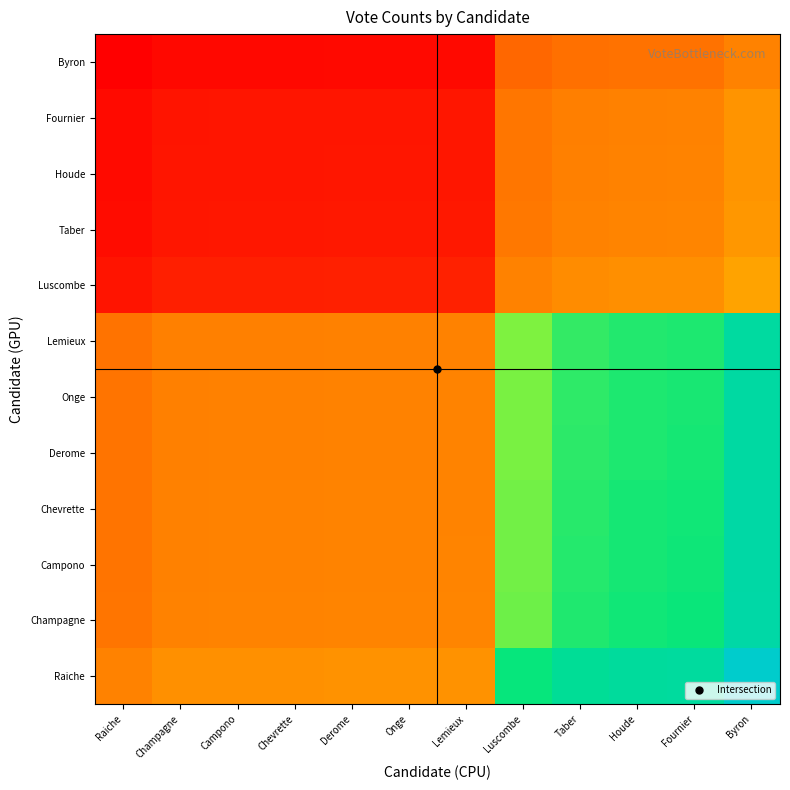

What is the smallest value displayed?

40.8